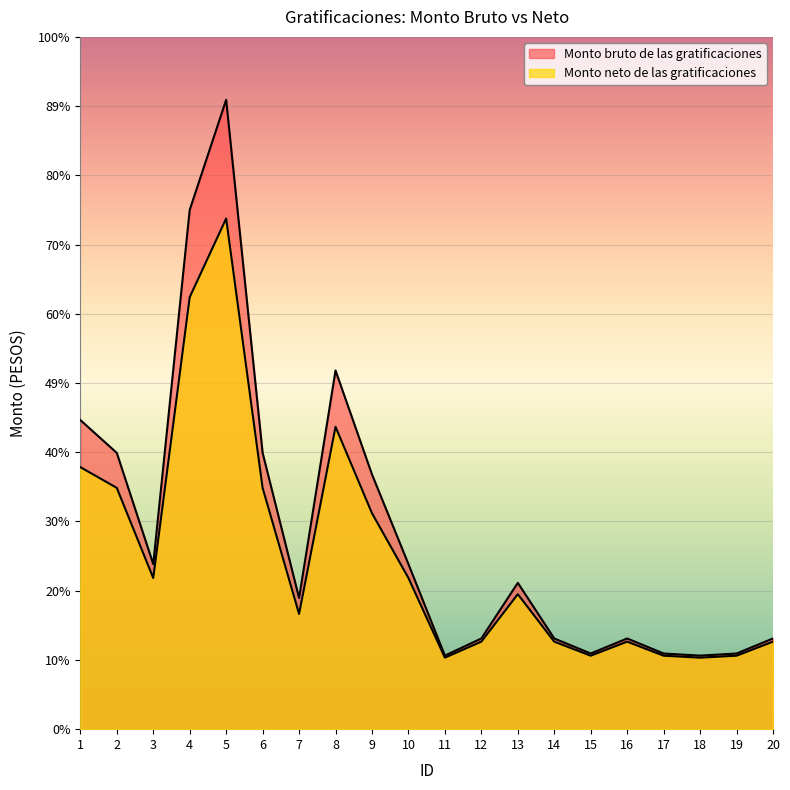

Read the Monto neto de las gratificaciones value at 5.

35466.4